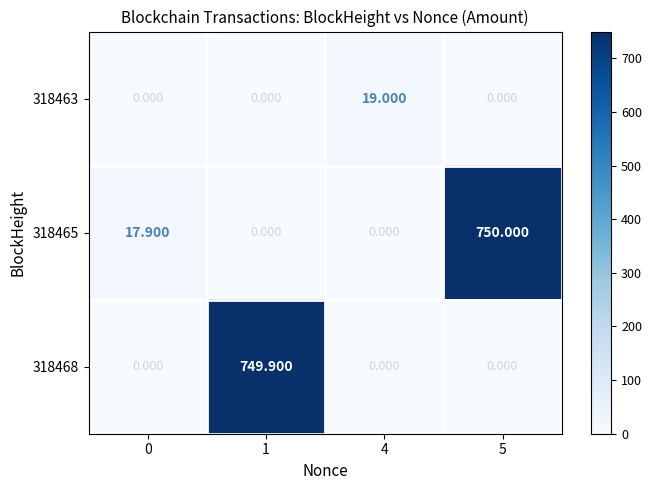

Rank the series by their maximum value, from highest to lowest.

318465, 318468, 318463